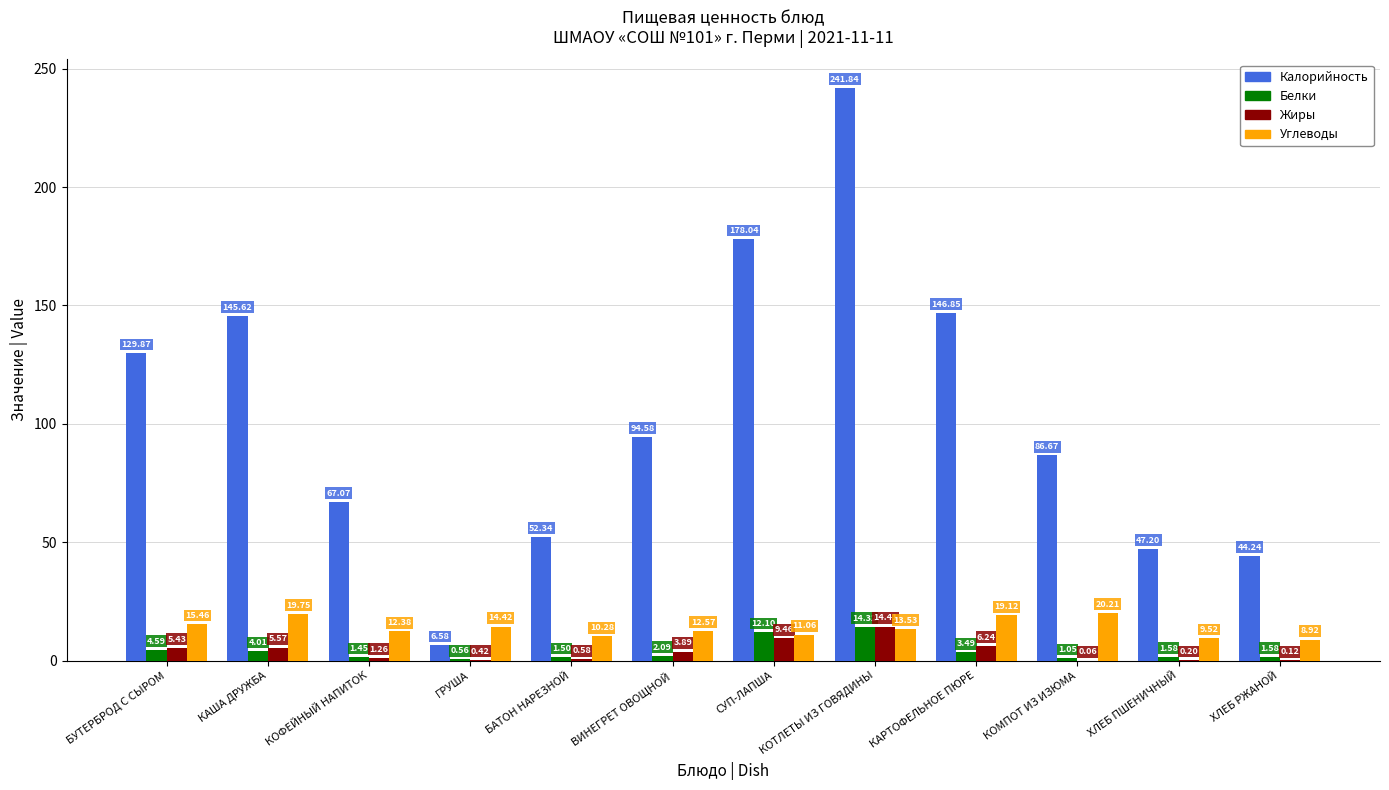

Which series changed the most between КОФЕЙНЫЙ НАПИТОК and КОТЛЕТЫ ИЗ ГОВЯДИНЫ?

Калорийность